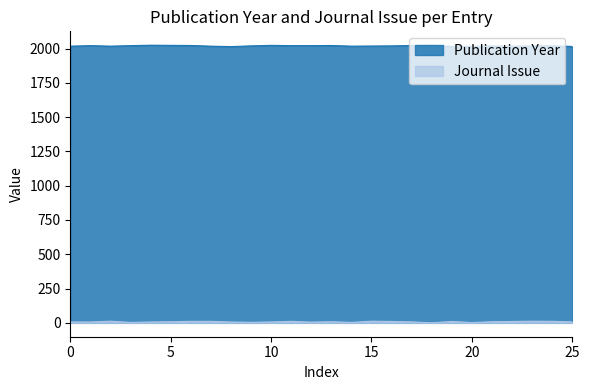

Reading left to right, what are all the values shown in this chart?

Publication Year: 2017	2021	2017	2021	2024	2023	2022	2017	2014	2019	2023	2021	2021	2022	2017	2018	2019	2022	2023	2016	2016	2019	2017	2019	2020	2015
Journal Issue: 6	6	12	3	6	8	11	11	6	4	6	11	5	8	3	12	10	7	0	10	2	8	10	12	11	7